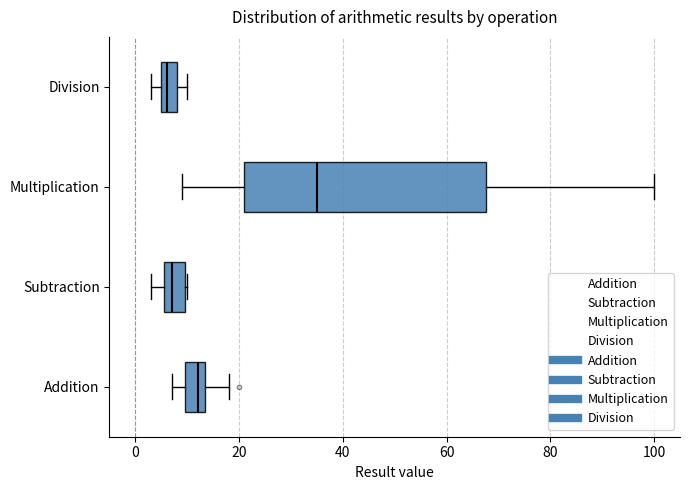

What are all the series names shown in the legend?

Addition, Subtraction, Multiplication, Division